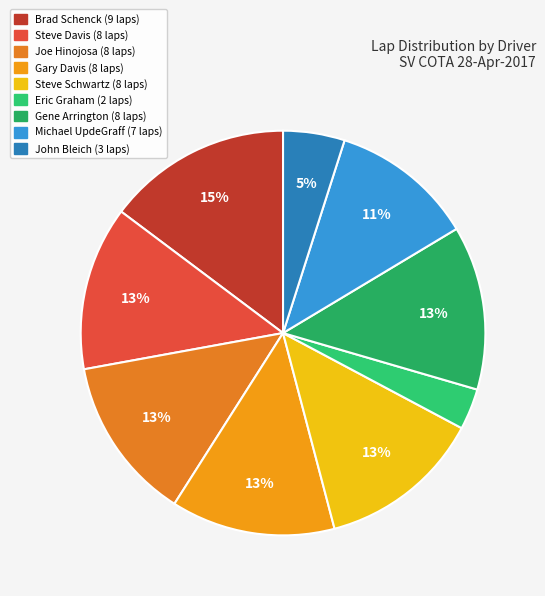

To the nearest percent, what is the combined percentage of Michael UpdeGraff and Eric Graham?

15%